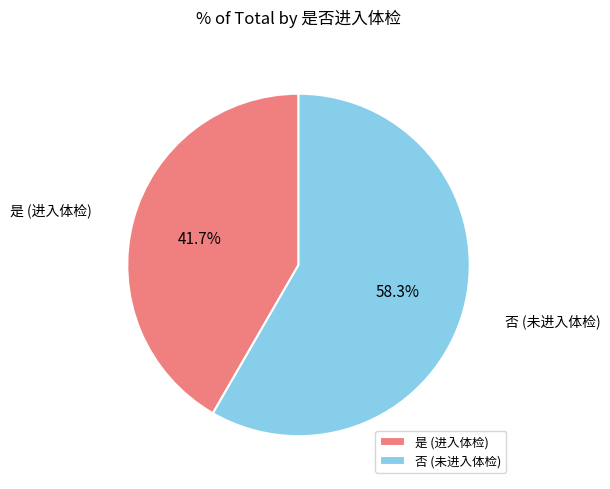

The 否 slice represents 58% of the pie. True or false?

True